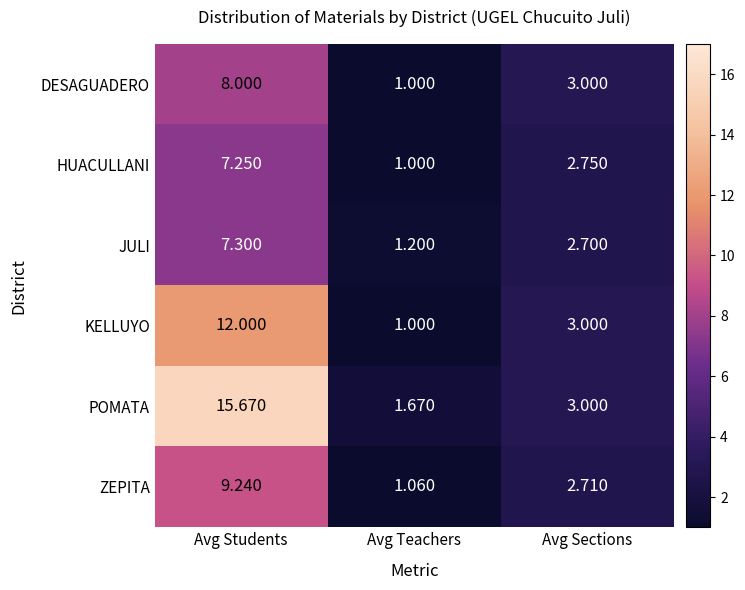

Where does the HUACULLANI series first go above 2?

Avg Students